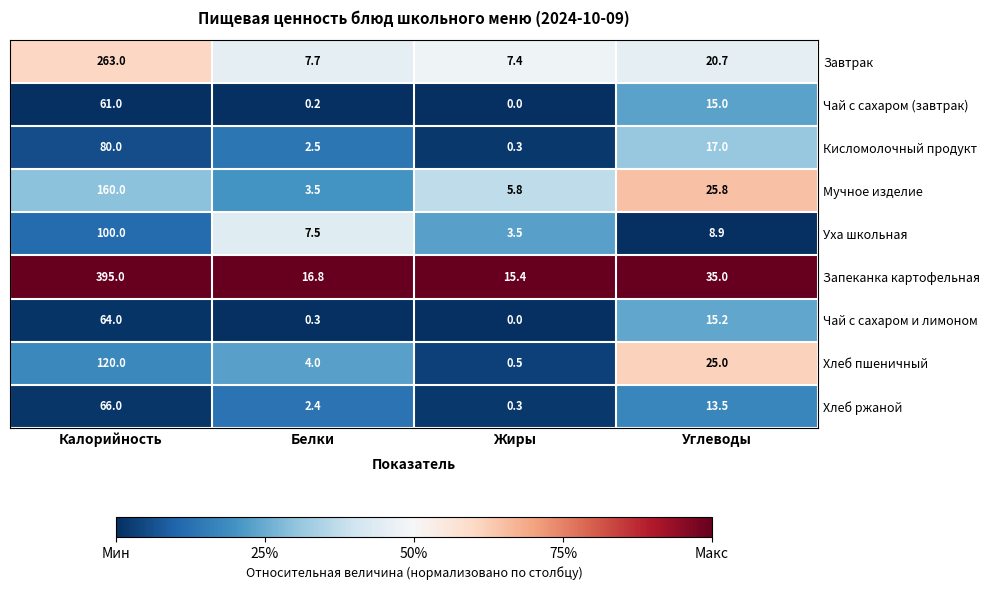

What is the greatest value displayed?

395.0